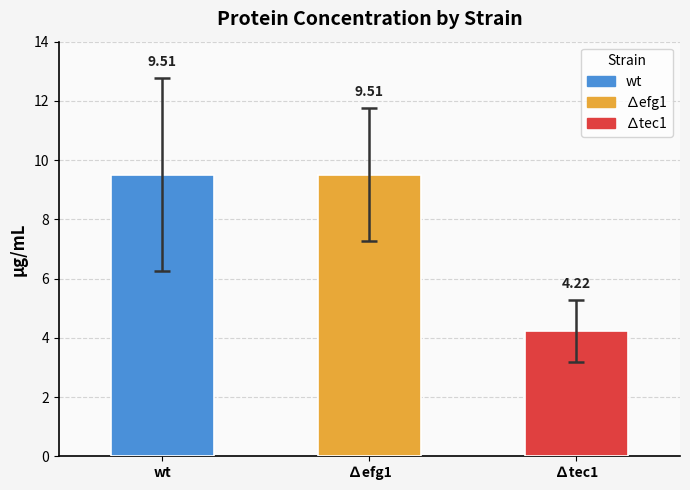

Reading left to right, list all the values displayed in this chart.

9.5	9.5	4.2